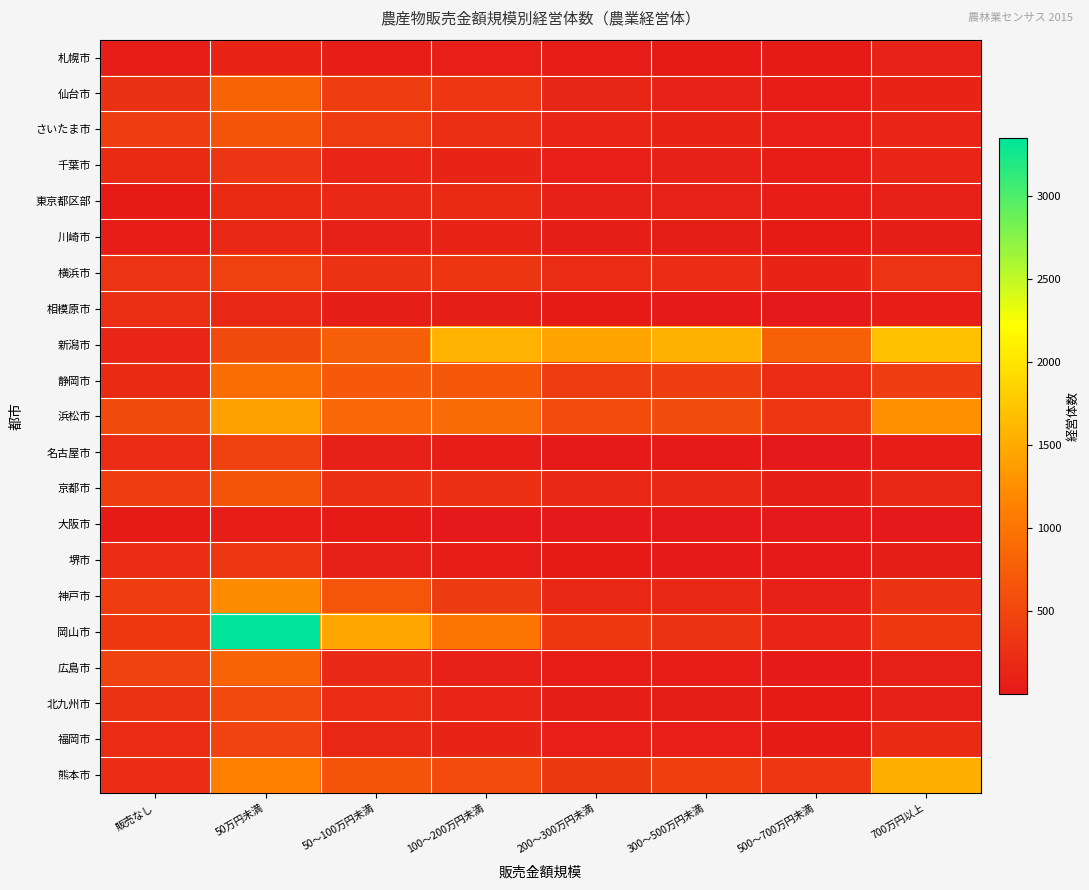

Which series has the widest spread of values?

岡山市